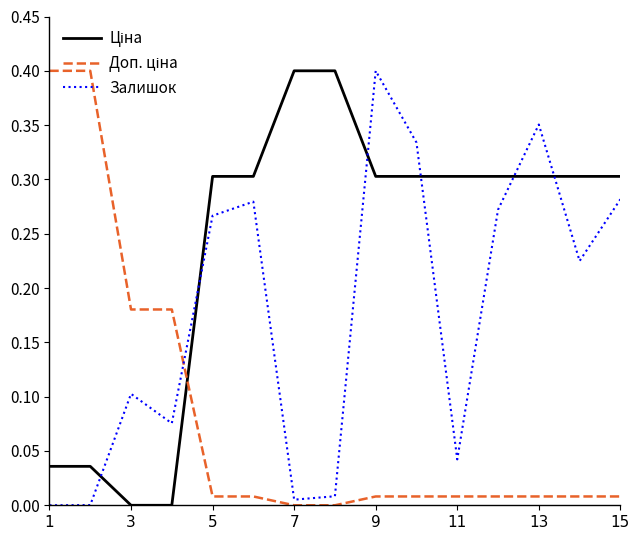

What is the difference between the maximum and minimum values in the Залишок series?

0.4